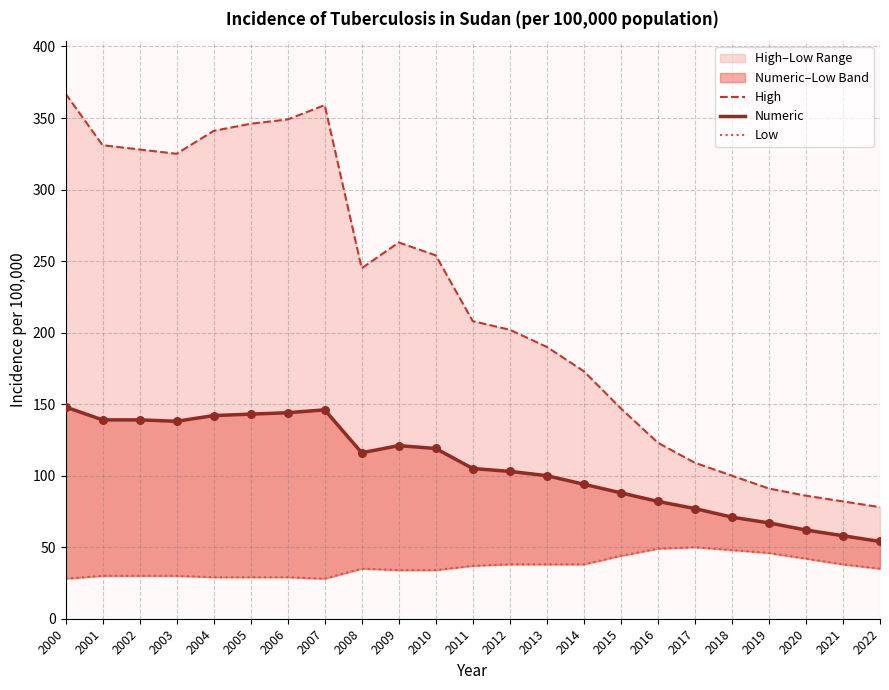

Which series reaches the minimum Y coordinate?

Low